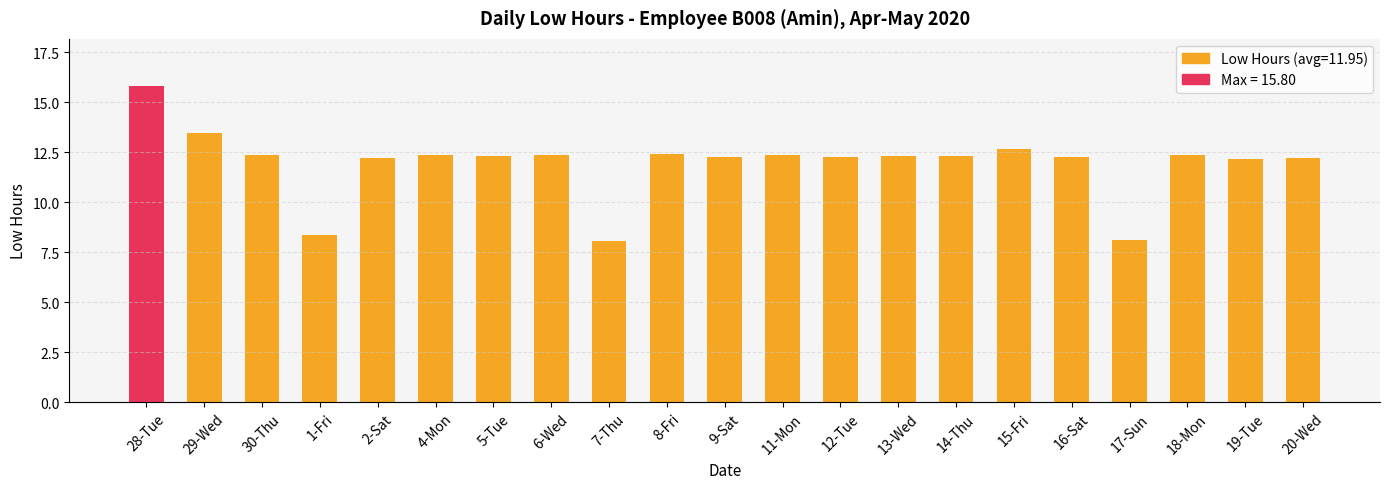

What is the change in value from 6-Wed to 19-Tue?

-0.2